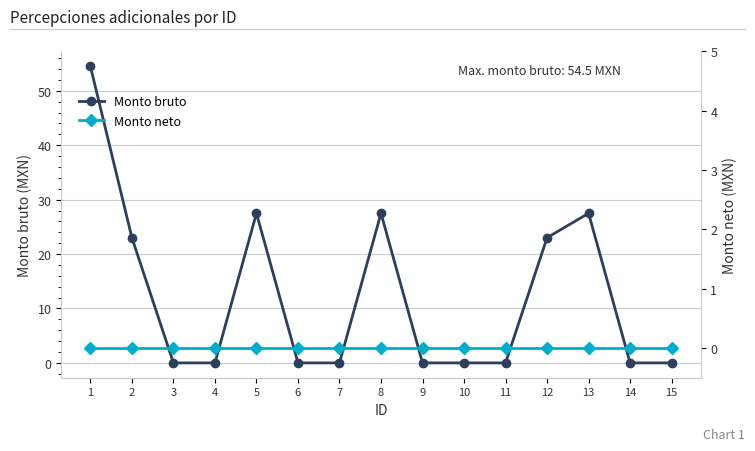

At 6, list the series in order from largest to smallest.

Monto bruto, Monto neto